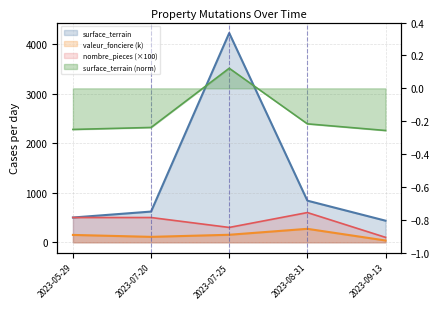

How many data points in nombre_pieces_principales are above 500?

1